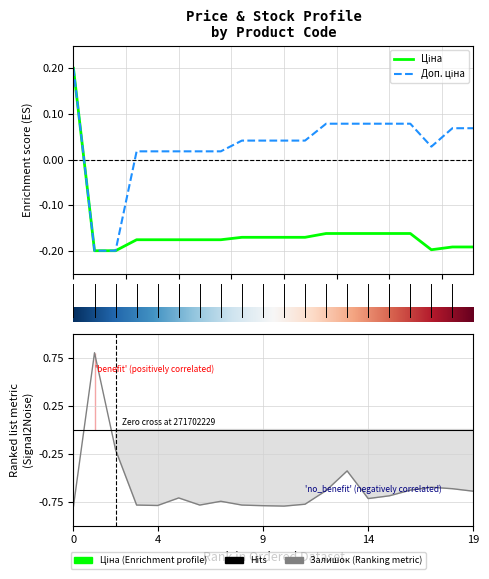

What is the difference between the second highest and minimum values in the Залишок series?

0.6